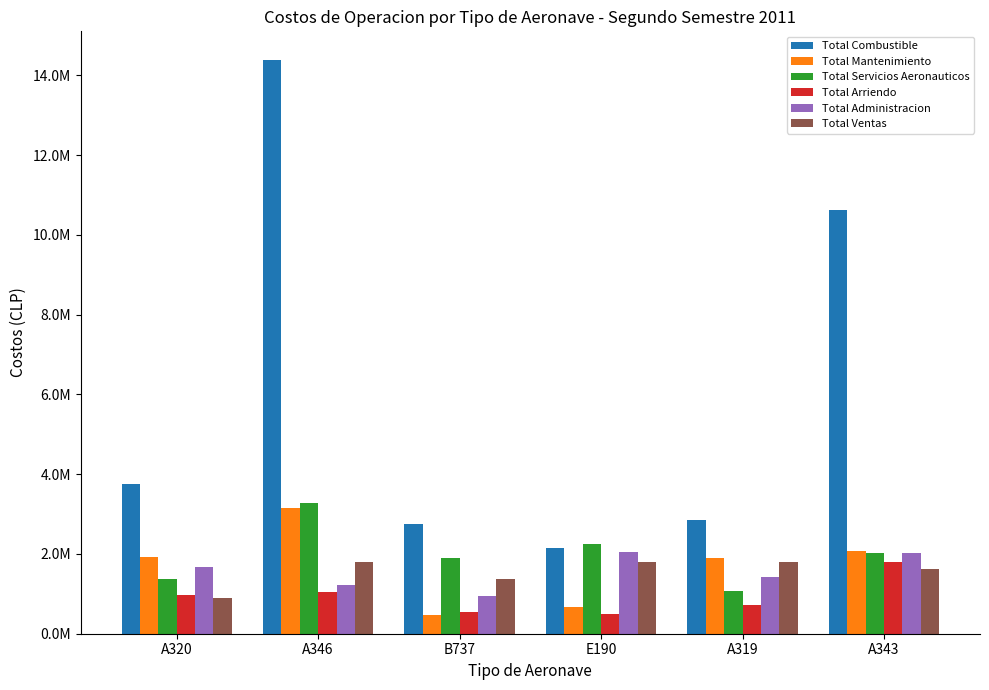

What are all the series names shown in the legend?

Total Combustible, Total Mantenimiento, Total Servicios Aeronauticos, Total Arriendo, Total Administracion, Total Ventas